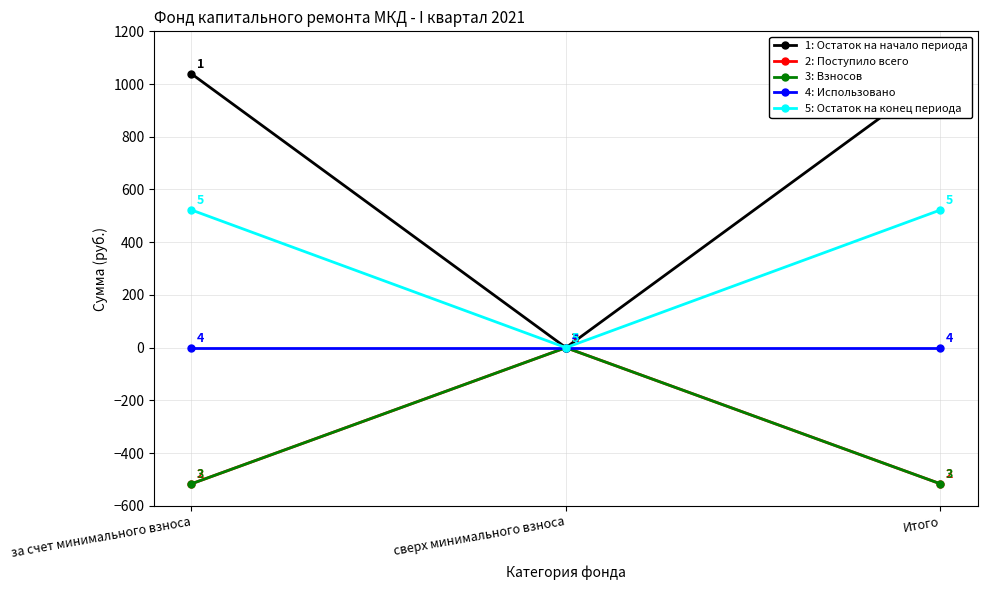

Count the number of categories in the chart.

3